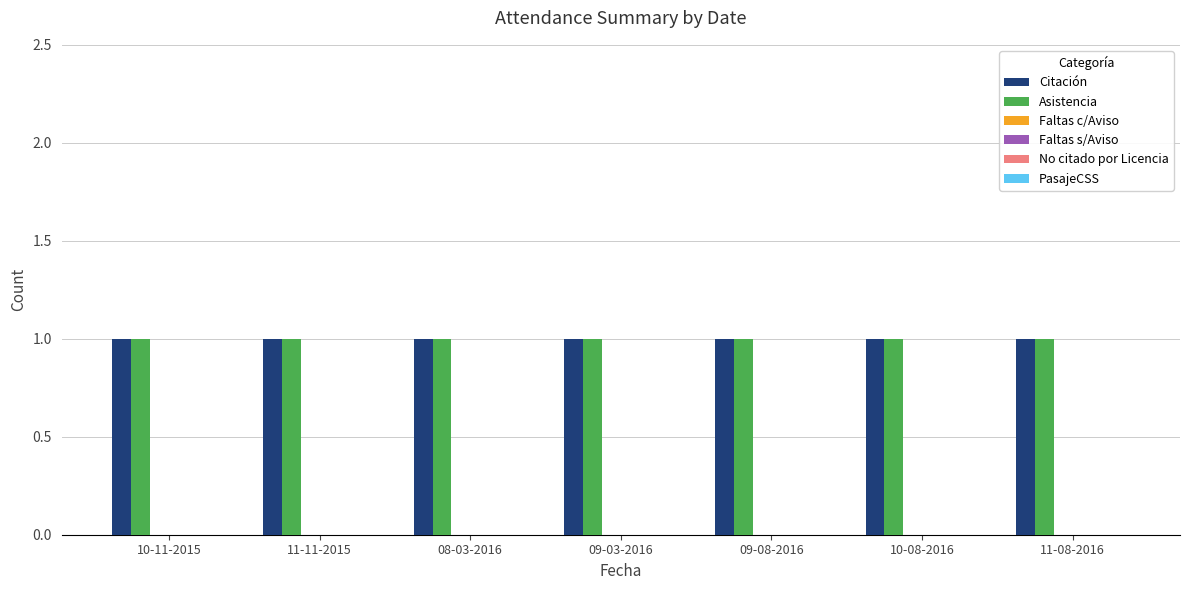

Reading left to right, list all the values displayed in this chart.

Citación: 1	1	1	1	1	1	1
Asistencia: 1	1	1	1	1	1	1
Faltas c/Aviso: 0	0	0	0	0	0	0
Faltas s/Aviso: 0	0	0	0	0	0	0
No citado por Licencia: 0	0	0	0	0	0	0
PasajeCSS: 0	0	0	0	0	0	0